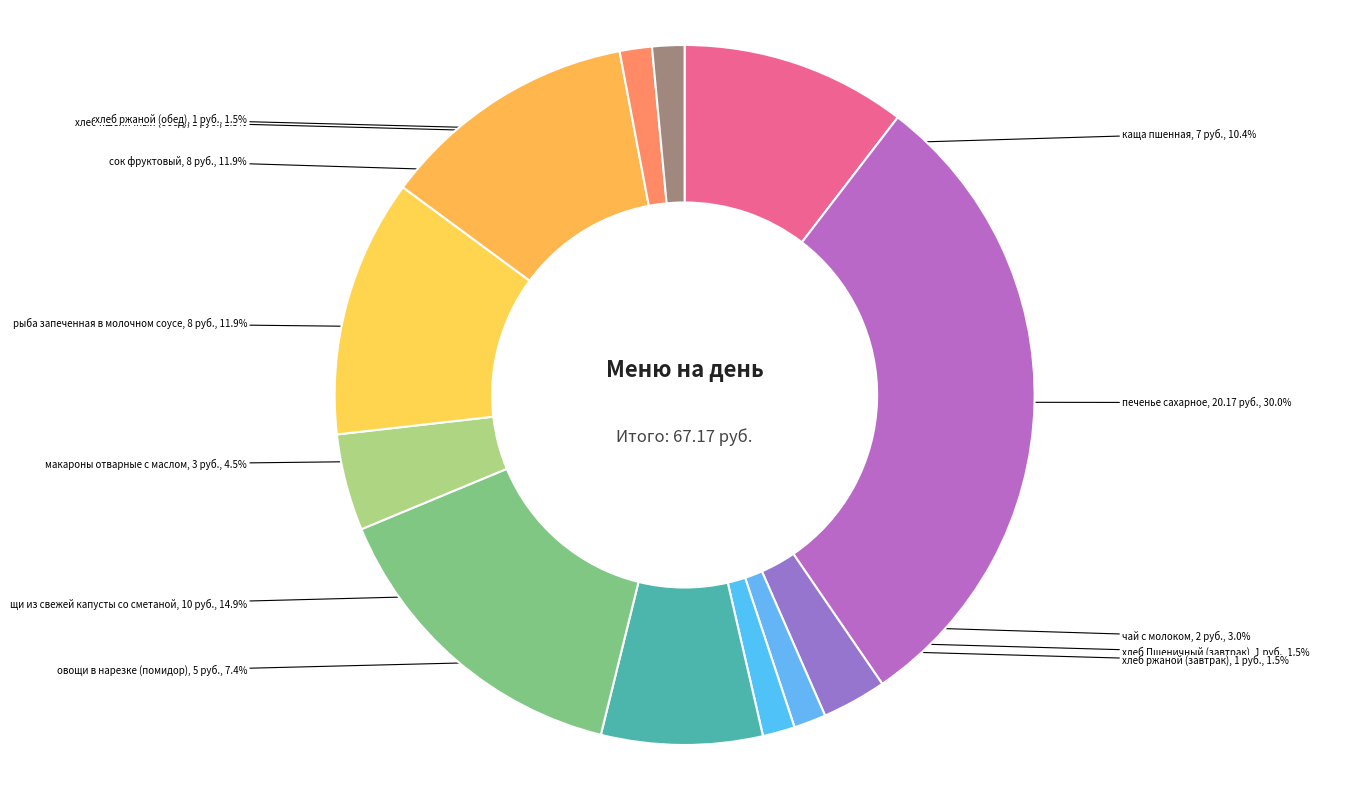

Is there any slice that represents more than half of the pie?

No